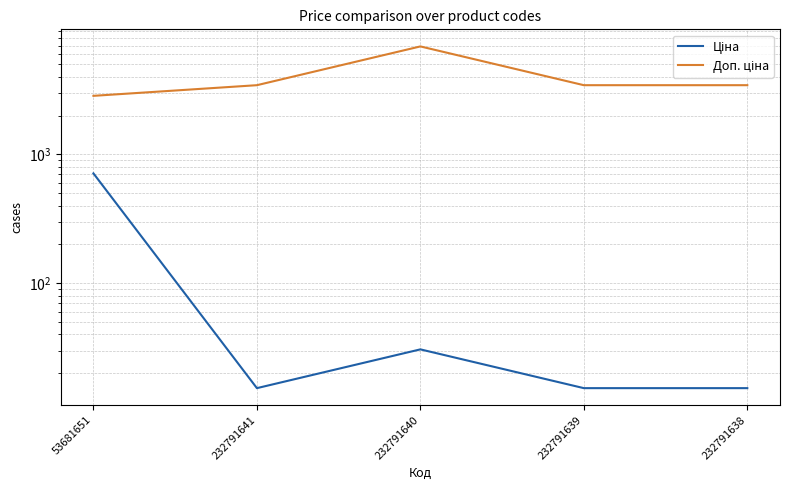

Where is Доп. ціна nearest to the value 4868?

232791641